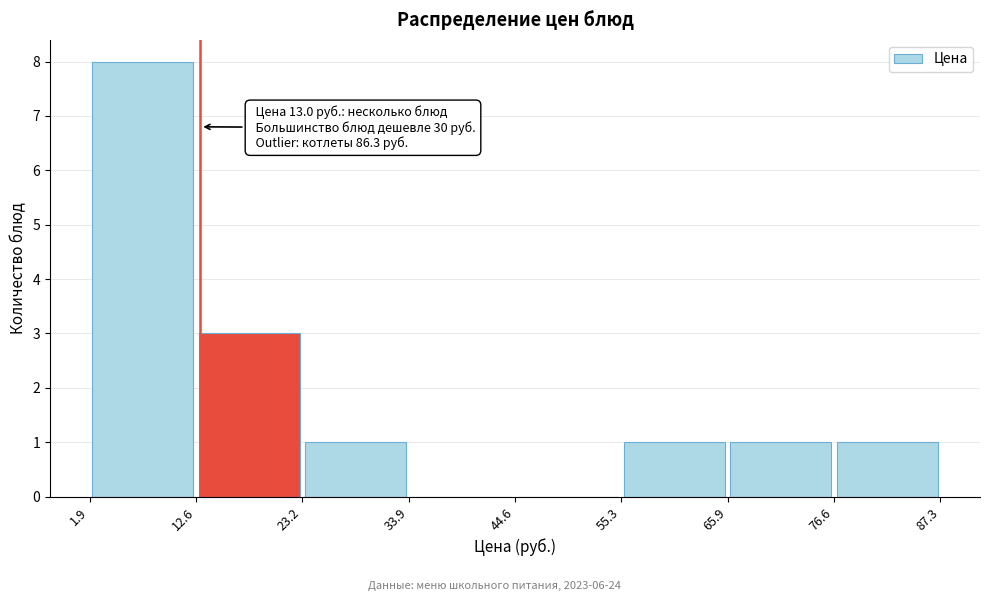

Over which range of the x-axis is the bar tallest?

1.9 to 12.6